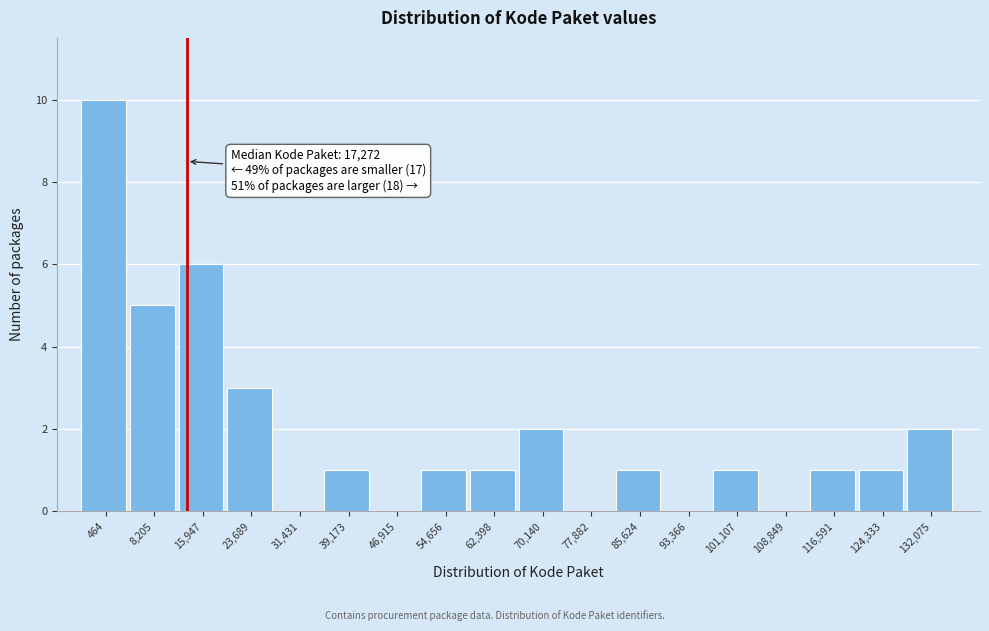

Reading left to right, extract all data points from this chart.

464=10	8,205=5	15,947=6	23,689=3	31,431=0	39,173=1	46,915=0	54,656=1	62,398=1	70,140=2	77,882=0	85,624=1	93,366=0	101,107=1	108,849=0	116,591=1	124,333=1	132,075=2